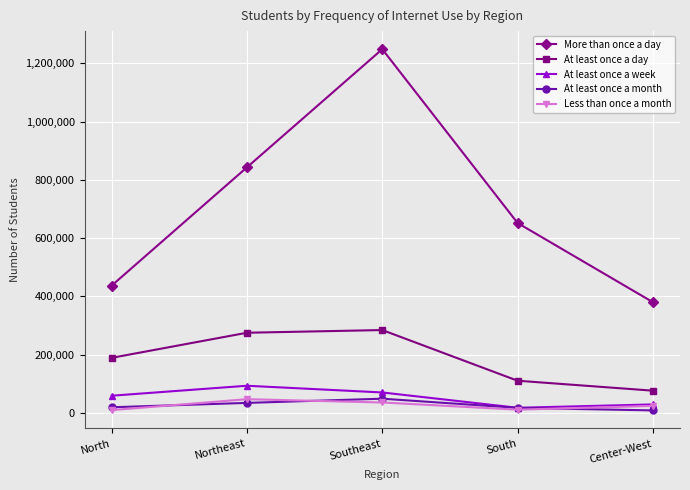

Rank the series at Southeast from lowest to highest value.

Less than once a month, At least once a month, At least once a week, At least once a day, More than once a day